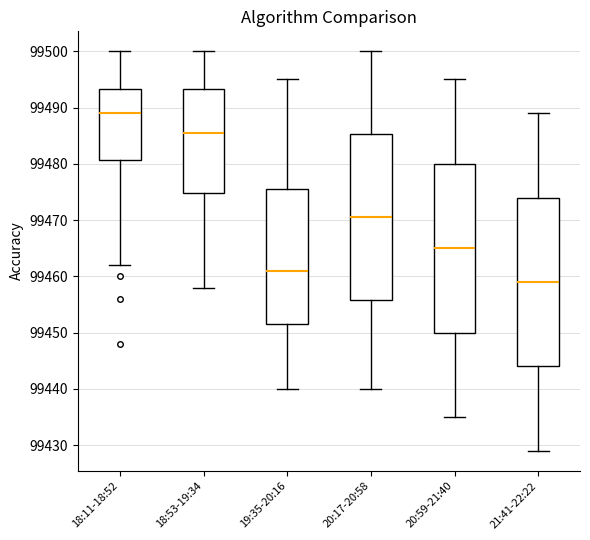

Reading left to right, transcribe this box plot: for each box, give where its median line is, the range the box spans, and where its two whiskers end, as read against the y-axis. The values are not printed on the chart, so give them approximately, as read against the axis.

18:11-18:52: median 99489, box 99481 to 99493, whiskers 99462 to 99500
18:53-19:34: median 99486, box 99475 to 99493, whiskers 99458 to 99500
19:35-20:16: median 99461, box 99452 to 99476, whiskers 99440 to 99495
20:17-20:58: median 99471, box 99456 to 99485, whiskers 99440 to 99500
20:59-21:40: median 99465, box 99450 to 99480, whiskers 99435 to 99495
21:41-22:22: median 99459, box 99444 to 99474, whiskers 99429 to 99489